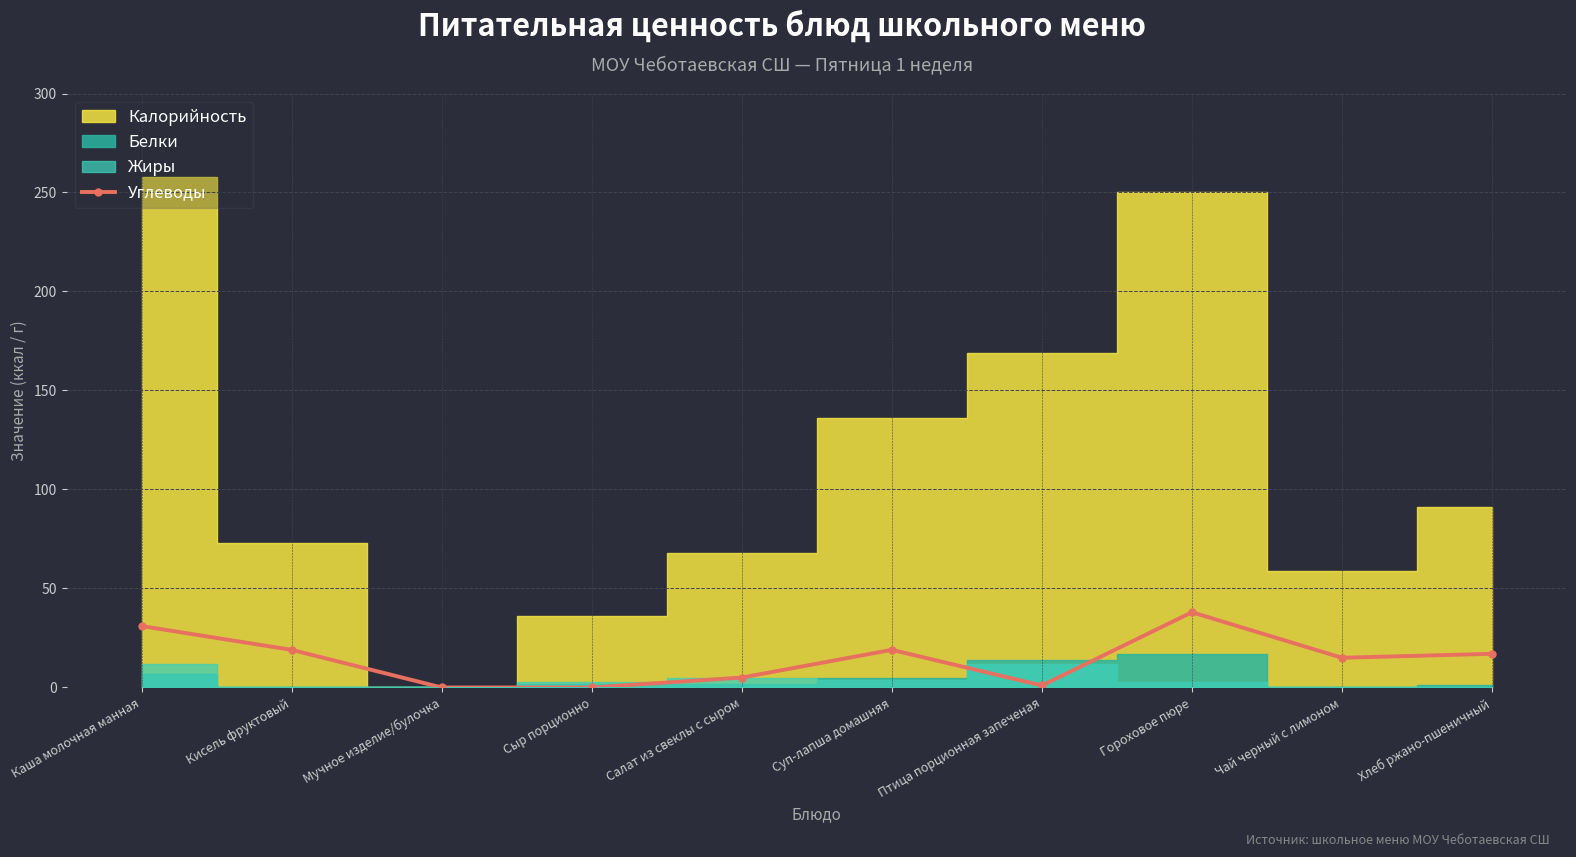

What is the label of the 8th point from the left?

Гороховое пюре